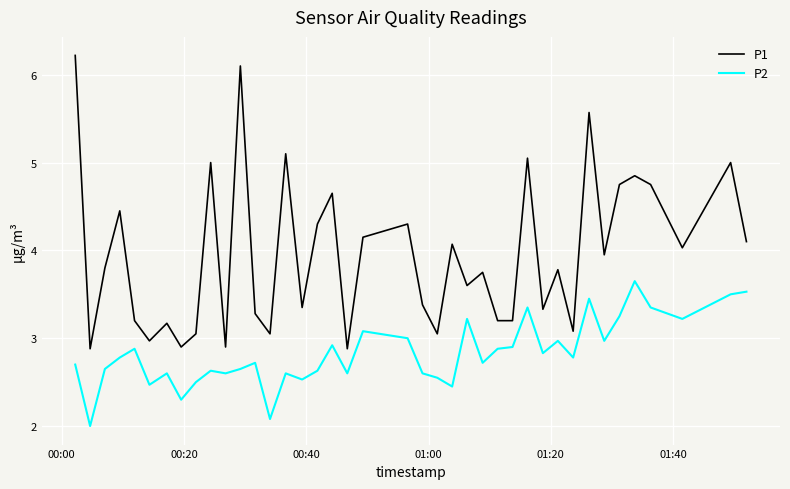

Which series has the largest range (max minus min)?

P1